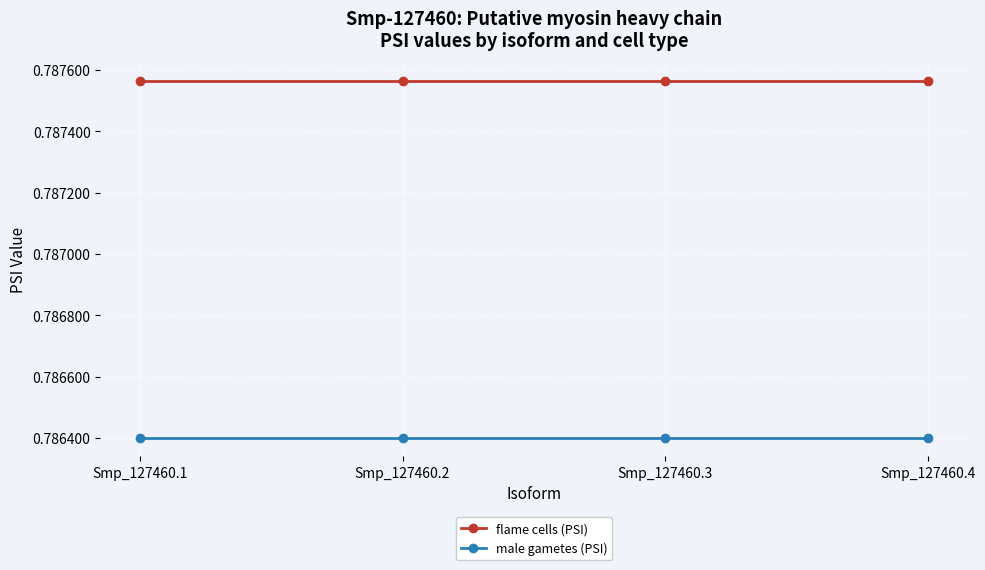

At Smp_127460.2, list the series in order from largest to smallest.

flame cells (PSI), male gametes (PSI)